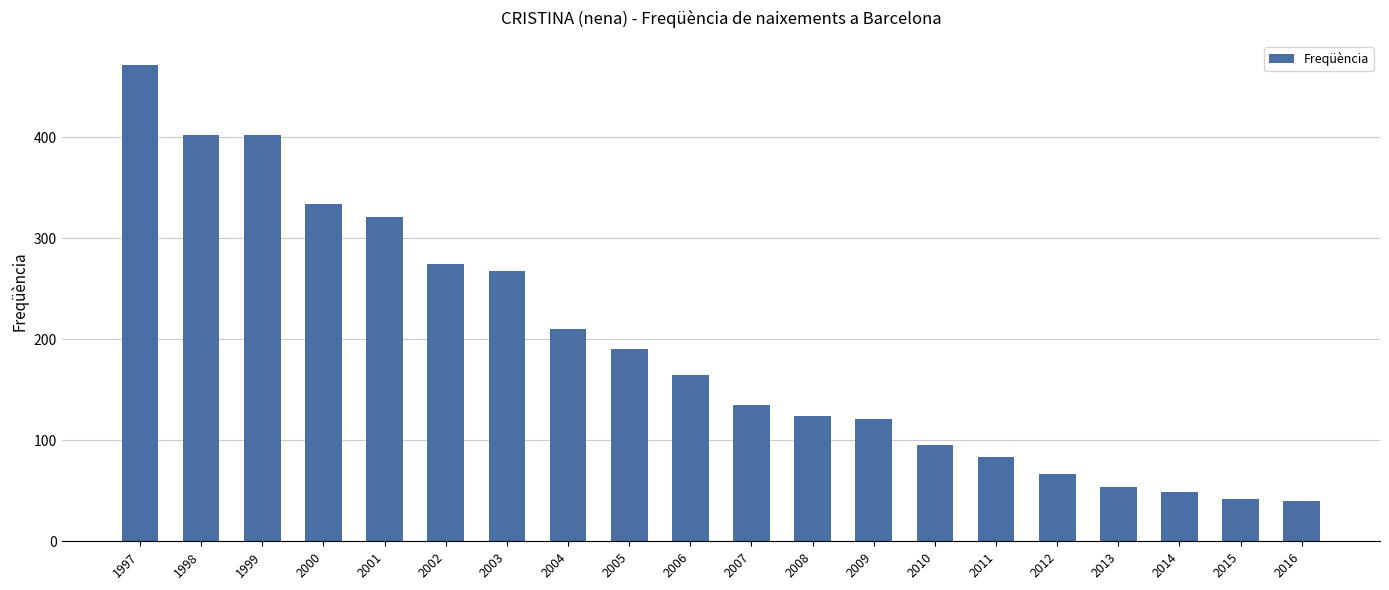

What is the change in value from 2006 to 2011?

-82